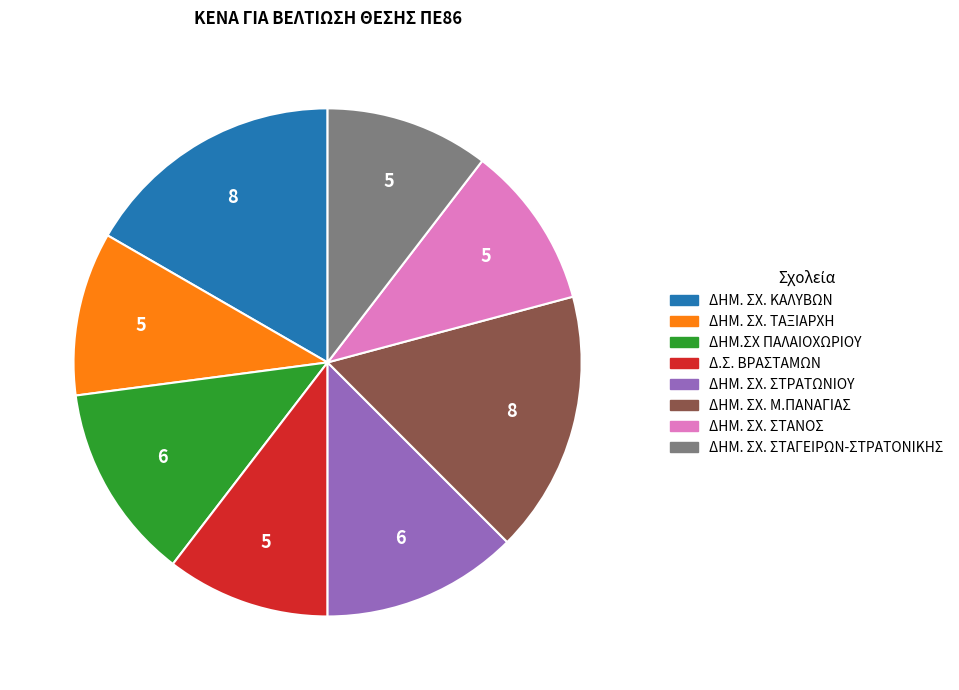

Combined, do Δ.Σ. ΒΡΑΣΤΑΜΩΝ and ΔΗΜ. ΣΧ. ΣΤΑΝΟΣ account for over 50%?

No